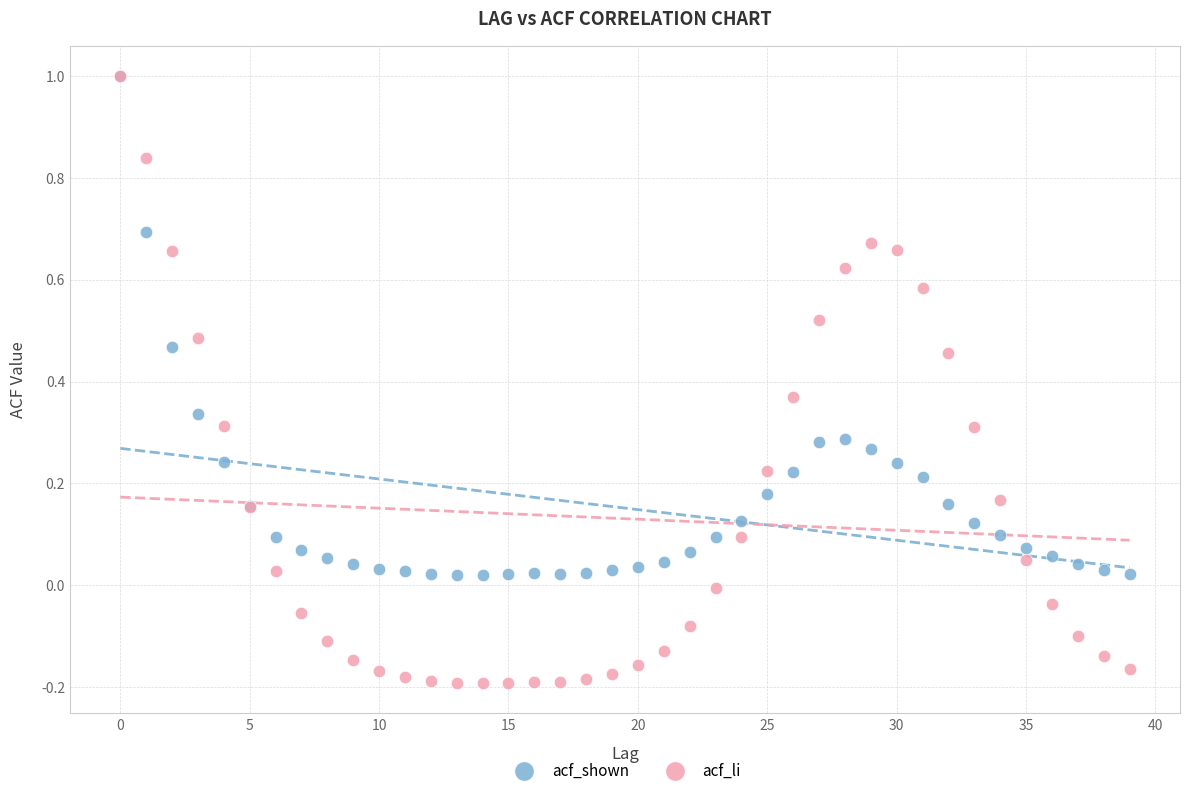

What are all the series names shown in the legend?

acf_shown, acf_li